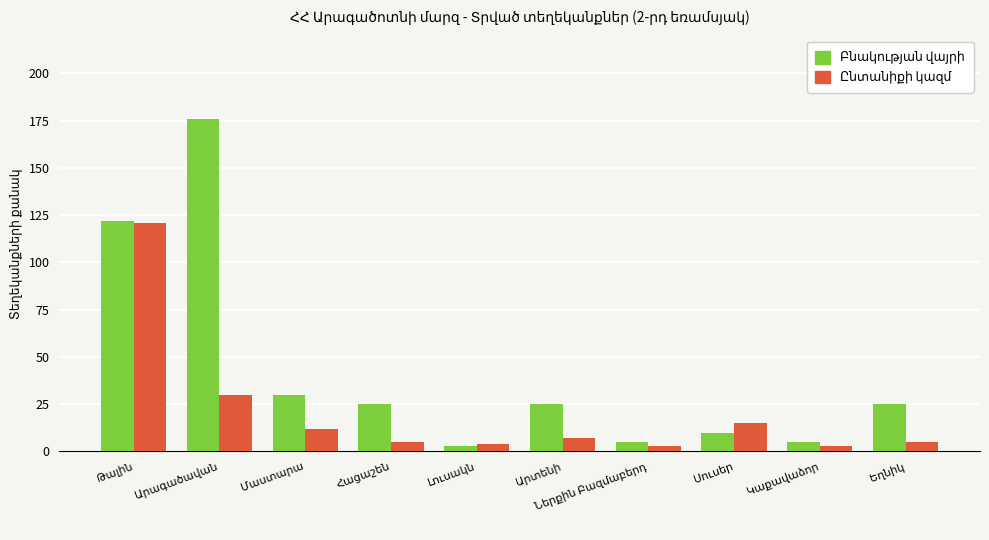

What is the maximum value shown in the chart?

176